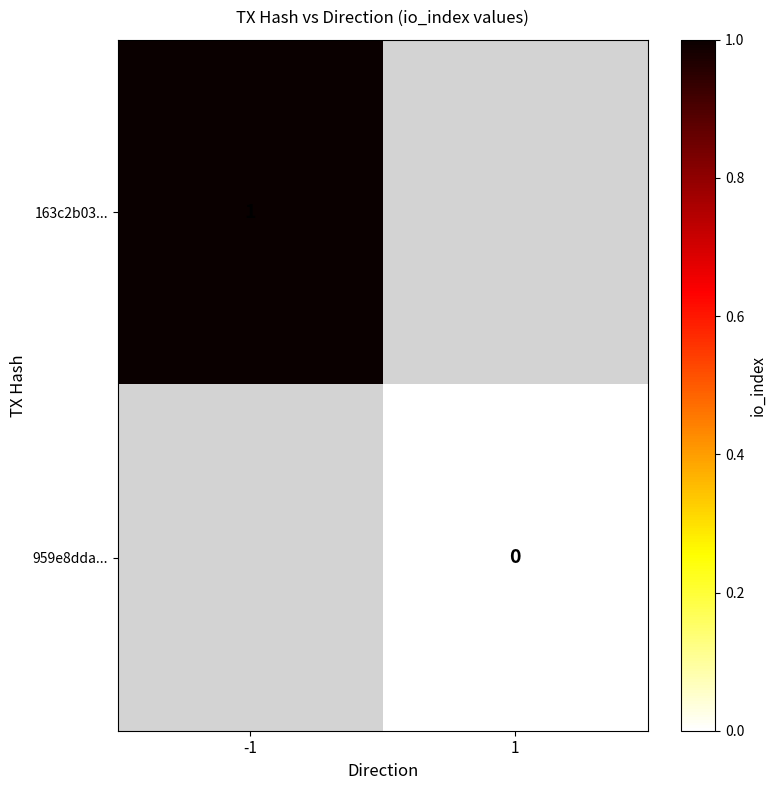

Is the value of 959e8dda... at 1 greater than the value of 163c2b03... at -1?

No